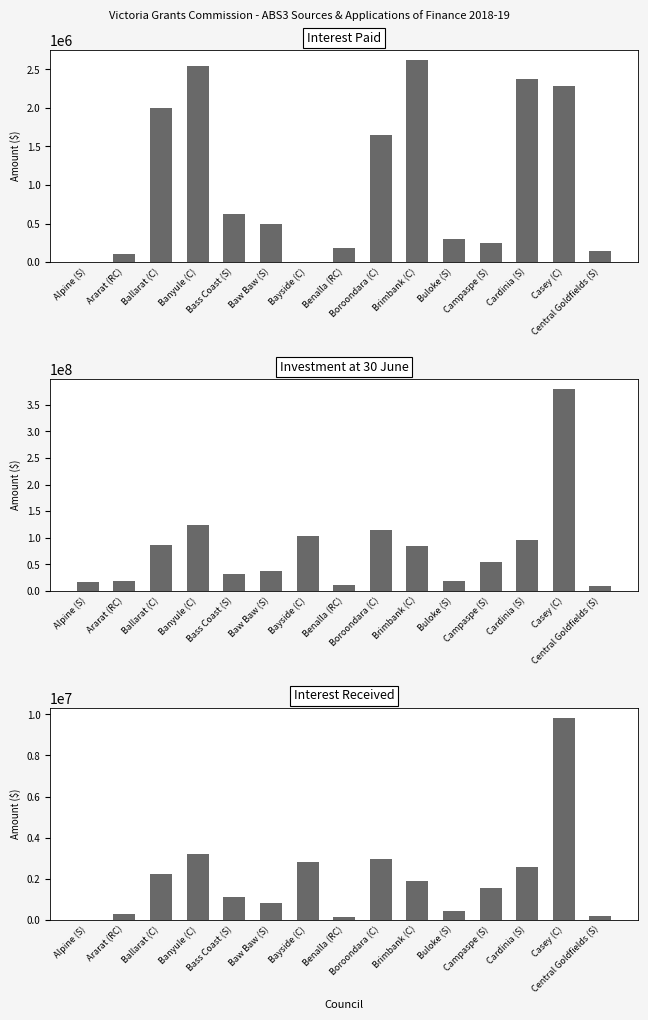

What is the greatest value displayed?

380213944.9